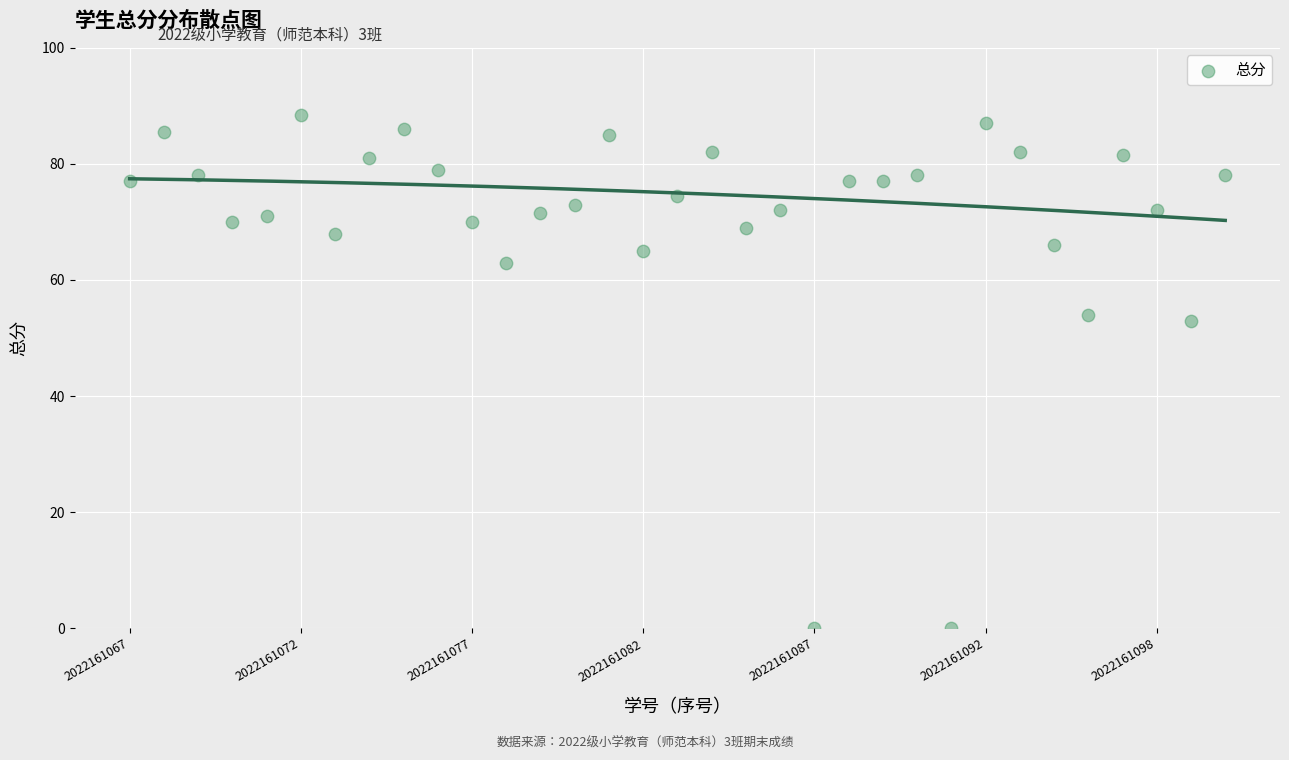

What is the range of Y values (max minus min)?

88.5